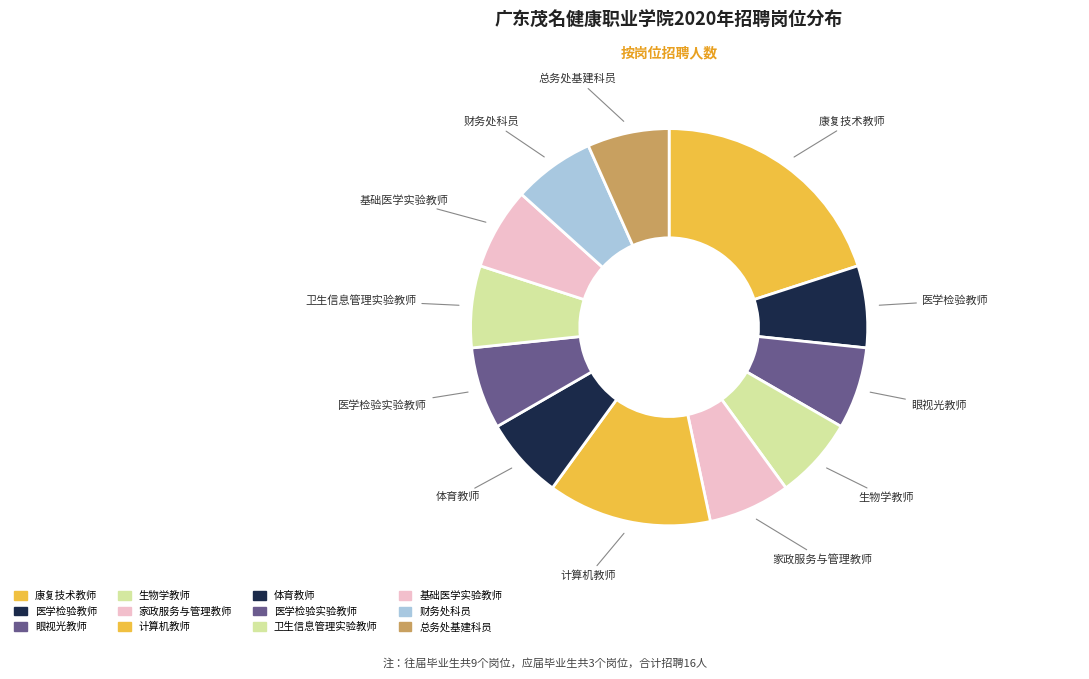

Does 总务处基建科员 represent more than half of the total?

No